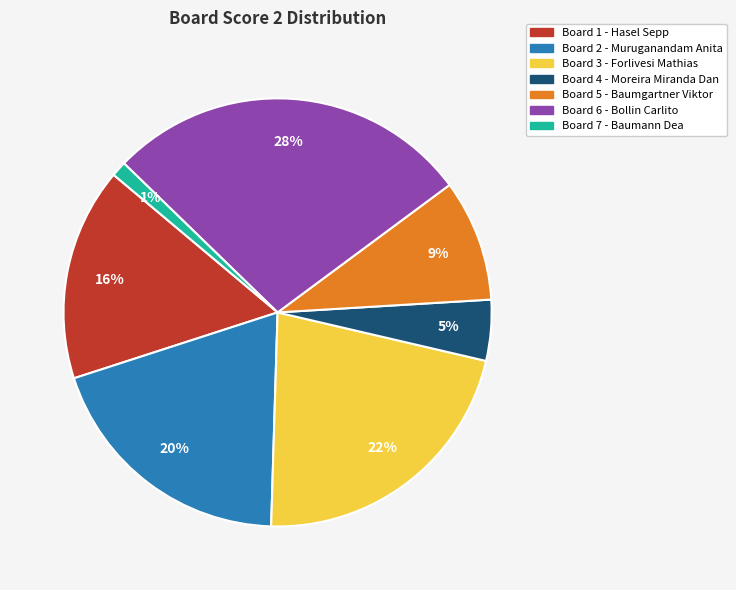

To the nearest percent, what is the average slice percentage?

14%